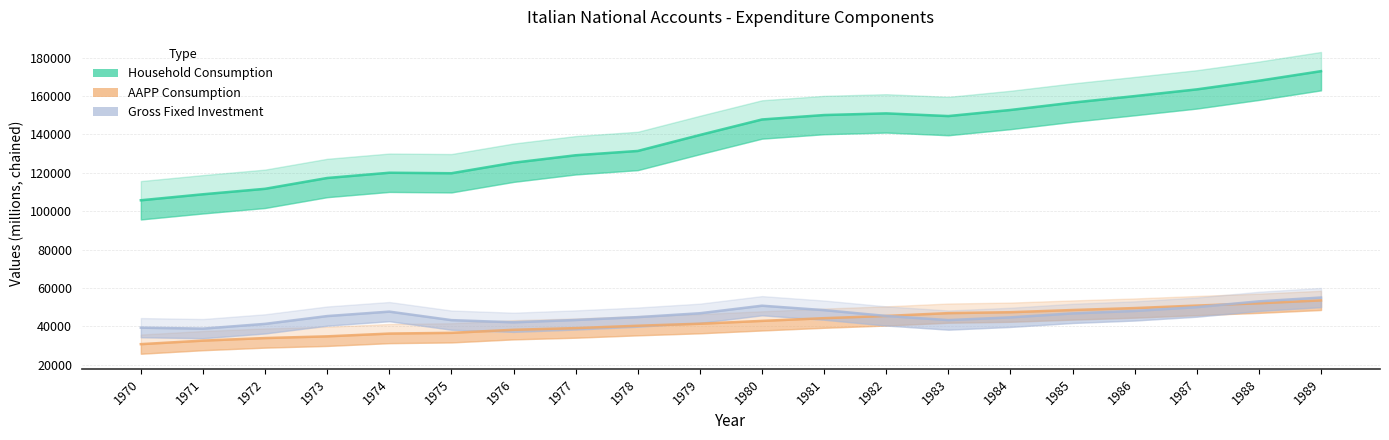

True or false: Household Consumption and AAPP Consumption intersect in this chart.

False